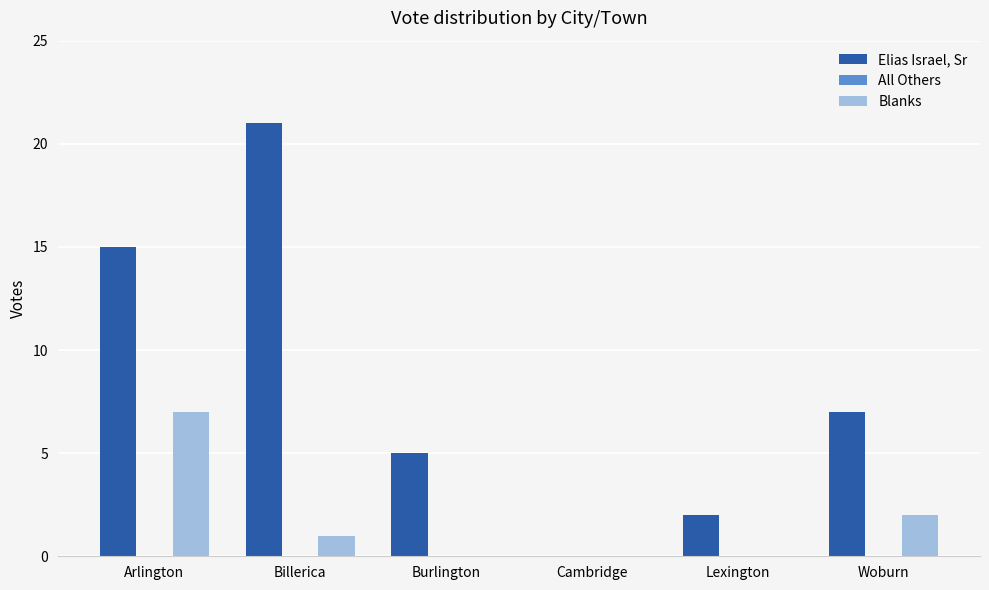

Between Billerica and Burlington, which series saw the biggest shift?

Elias Israel, Sr